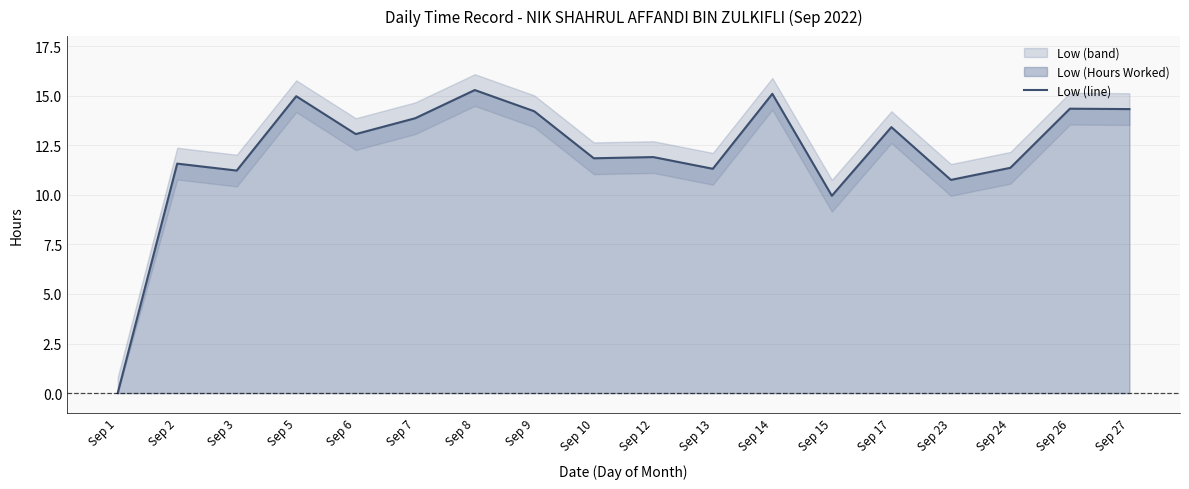

Count the number of values greater than 13.

9